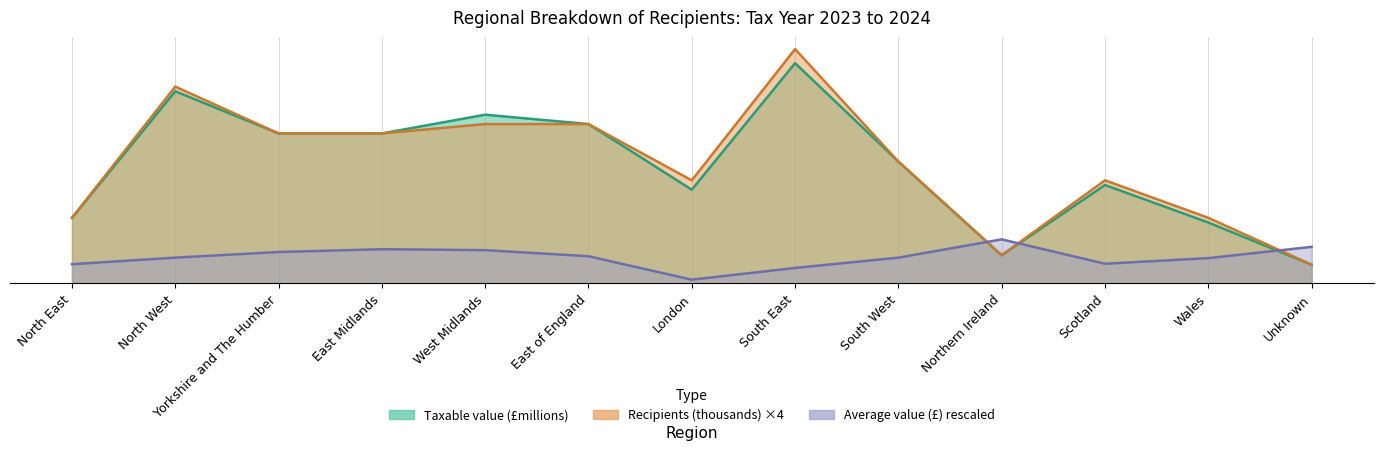

Where is the first local minimum for Taxable value (£millions)?

London